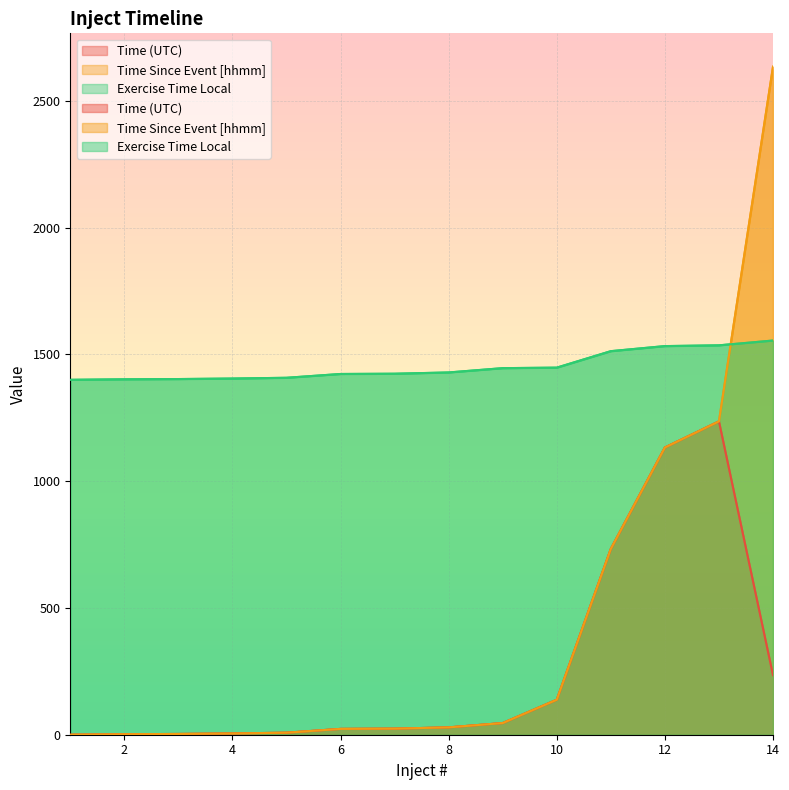

What is the value of the Time Since Event [hhmm] point at the 12th from the left?

1133